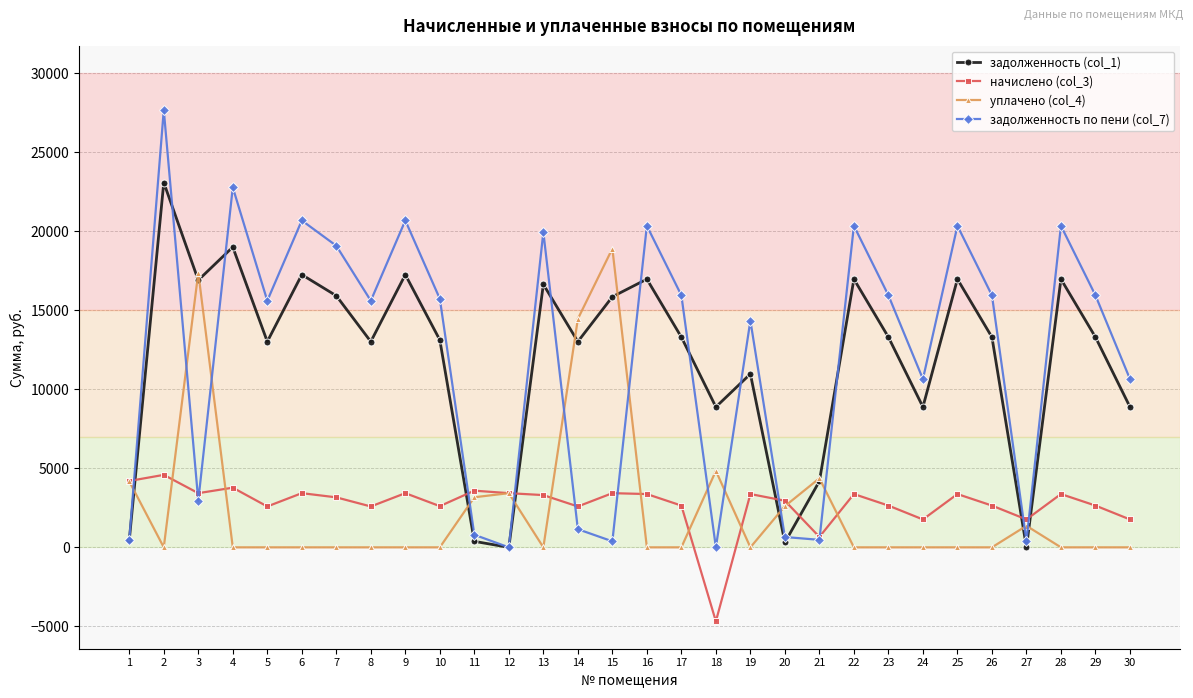

At how many categories does at least one series exceed 19566?

9